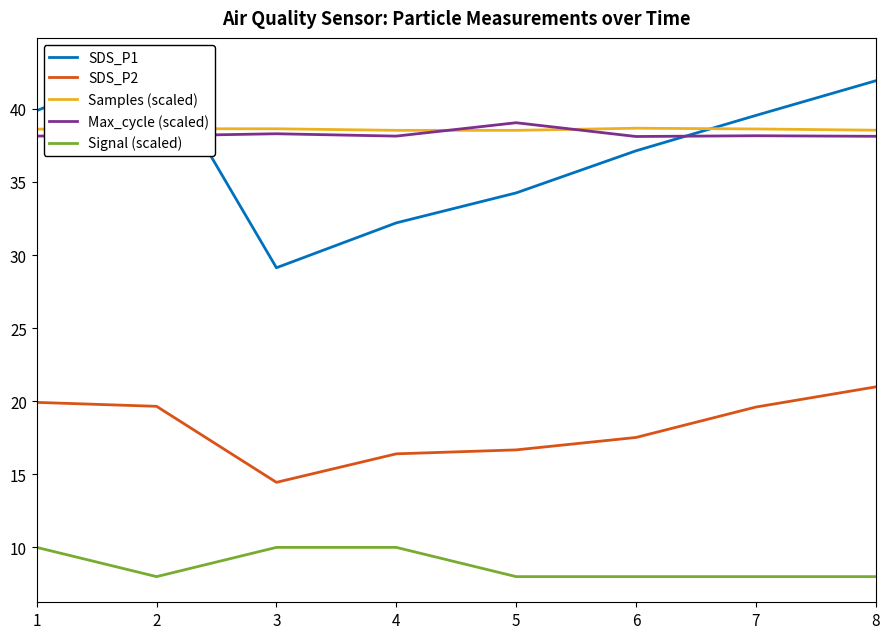

How many distinct data groups are displayed?

5